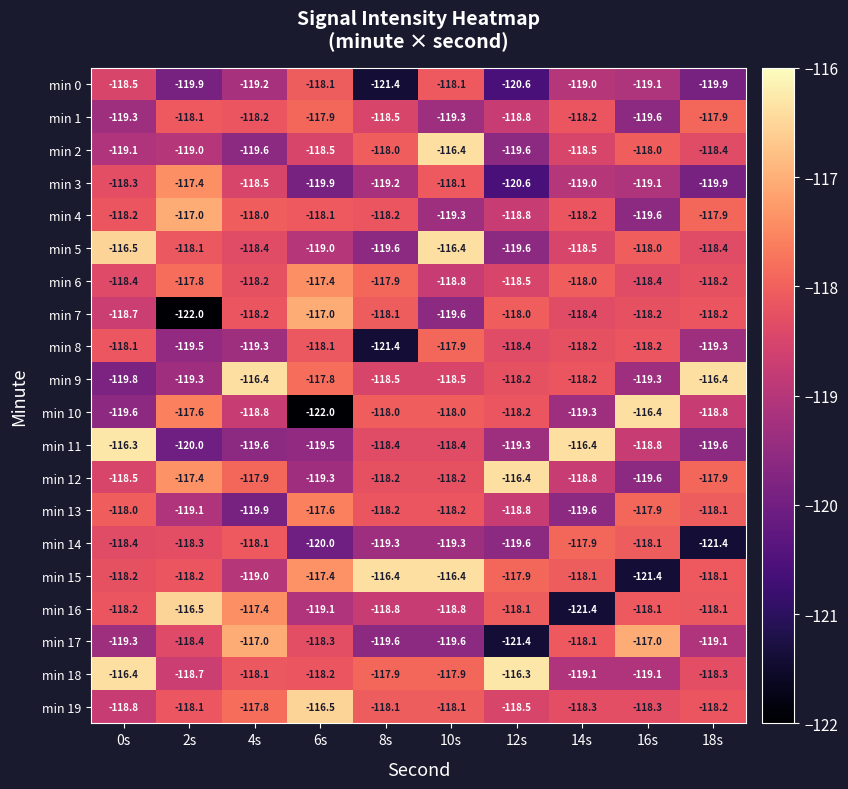

At how many categories does at least one series exceed -119?

10